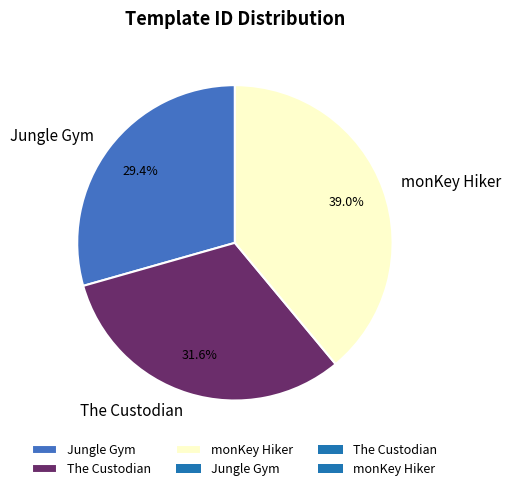

Is the sum of monKey Hiker and The Custodian greater than half?

Yes